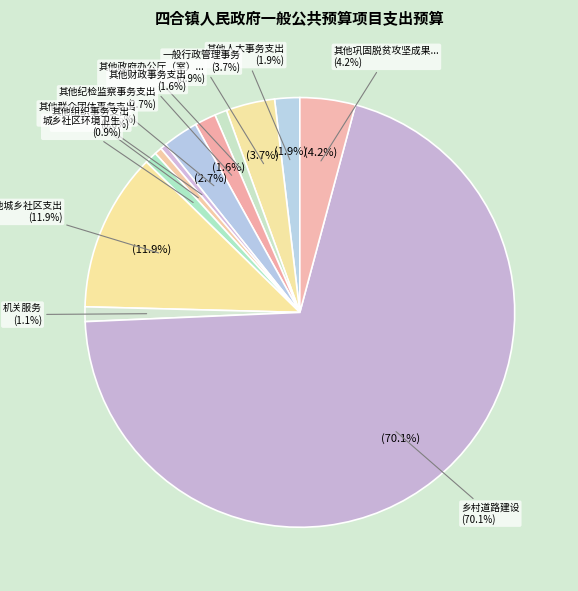

True or false: 其他政府办公厅（室）及相关机构事务支出 accounts for 6% of the total.

False